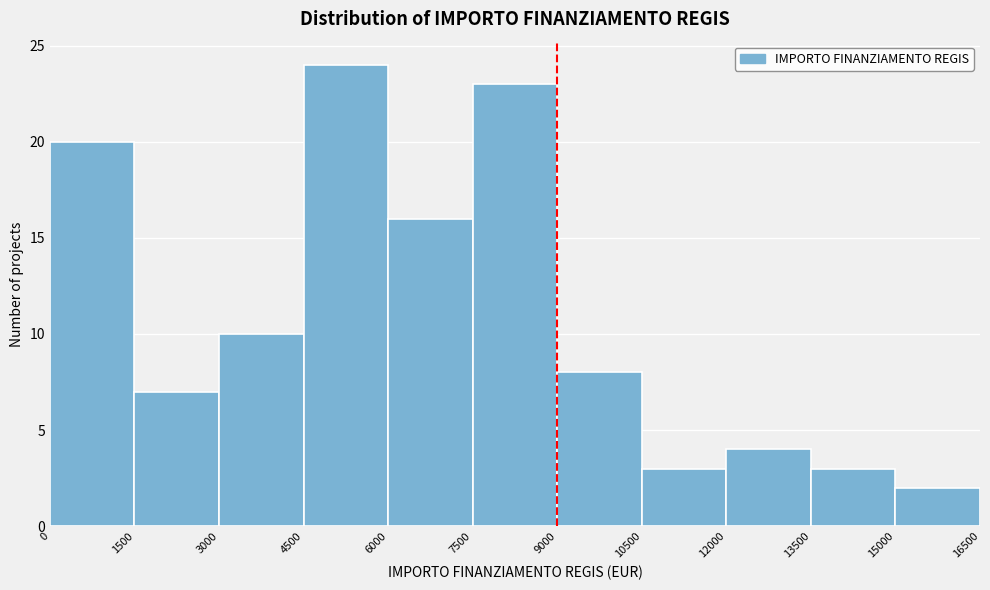

Reading left to right, transcribe this chart: for each bar, give the range it covers on the x-axis and its height. The values are not printed on the chart, so give them approximately, as read against the axis.

0 to 1500: 20
1500 to 3000: 7
3000 to 4500: 10
4500 to 6000: 24
6000 to 7500: 16
7500 to 9000: 23
9000 to 10500: 8
10500 to 12000: 3
12000 to 13500: 4
13500 to 15000: 3
15000 to 16500: 2